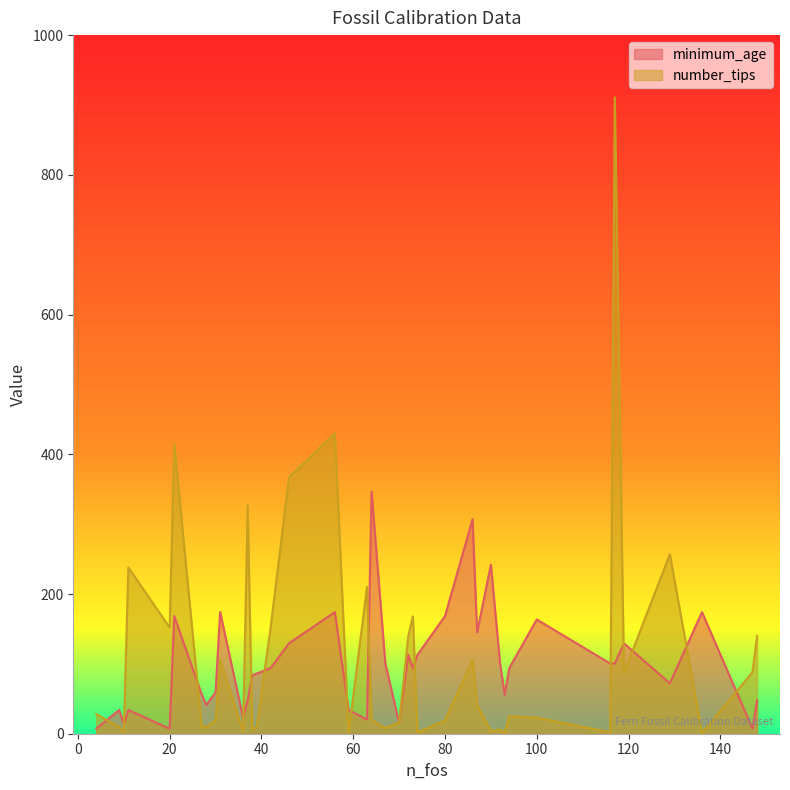

What is the highest value of the number_tips series?

911.0